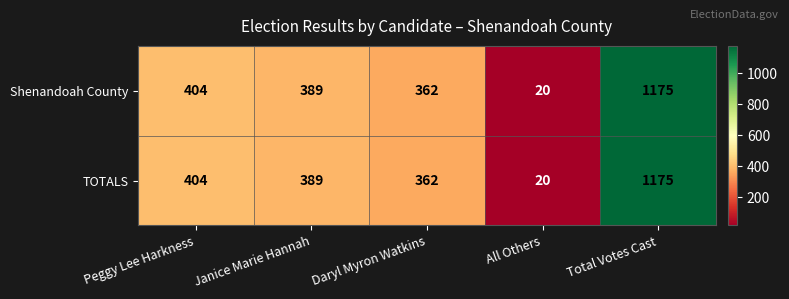

List the labels in order of Shenandoah County value, largest first.

Total Votes Cast, Peggy Lee Harkness, Janice Marie Hannah, Daryl Myron Watkins, All Others